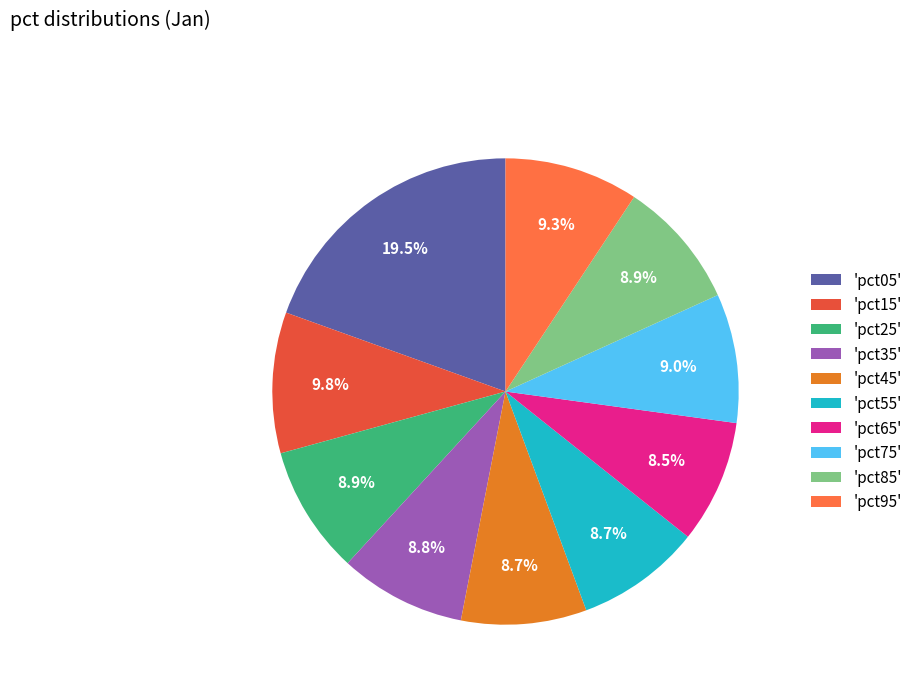

Is 'pct25' the majority of the pie?

No